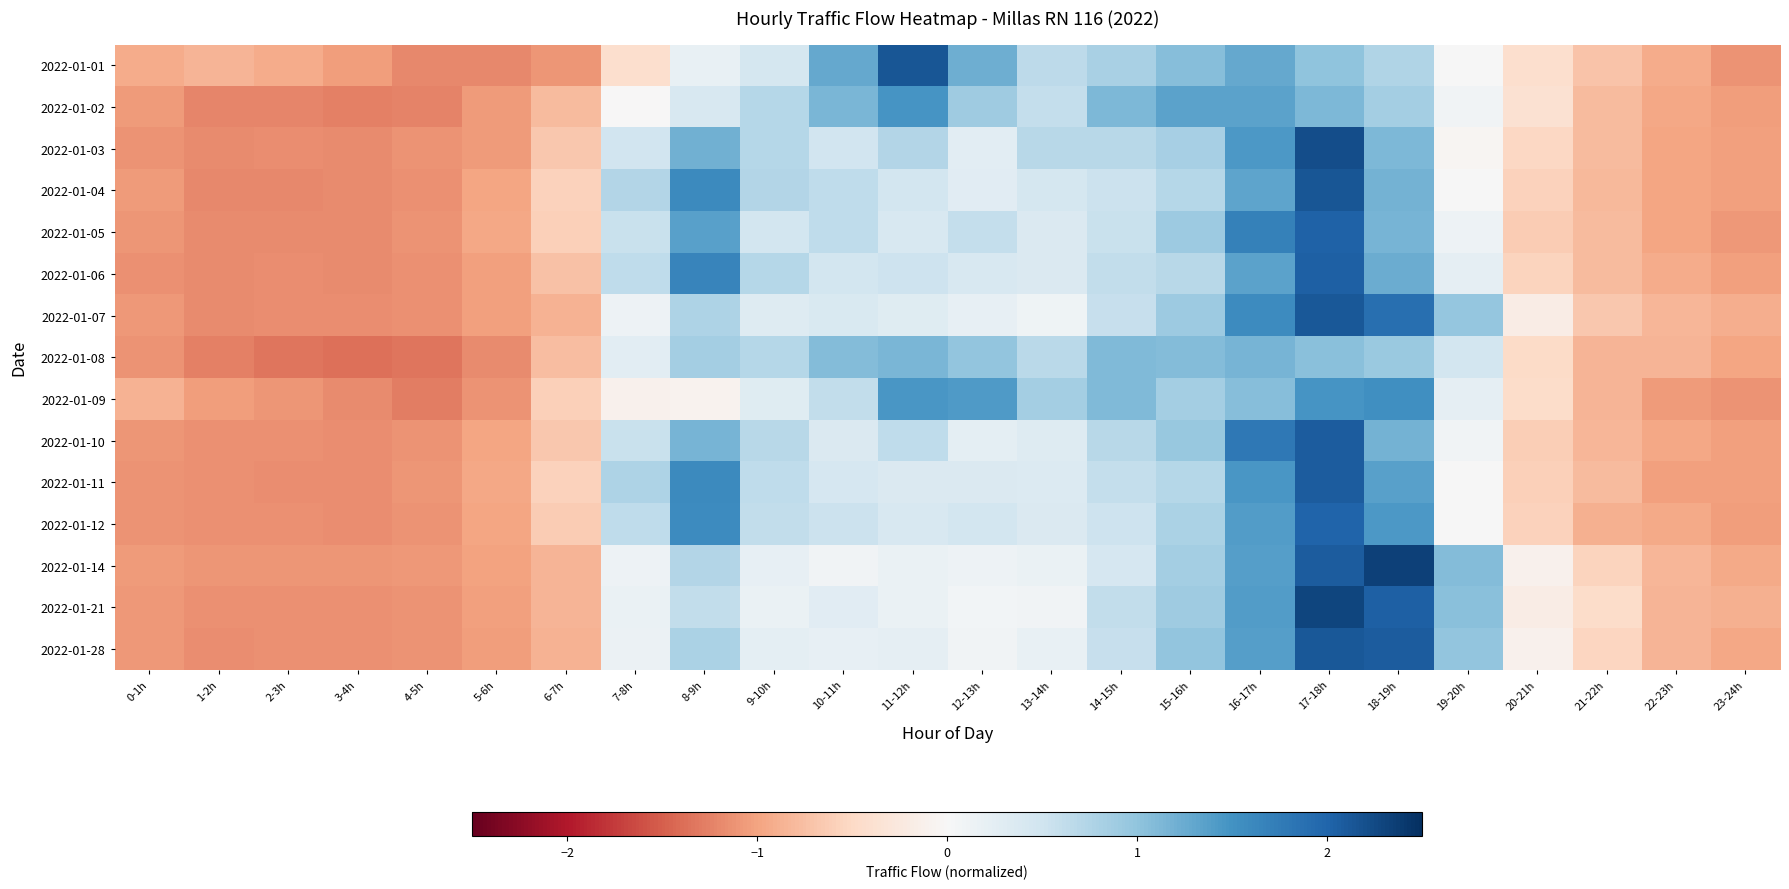

Which series changed the most between 7-8h and 10-11h?

2022-01-01